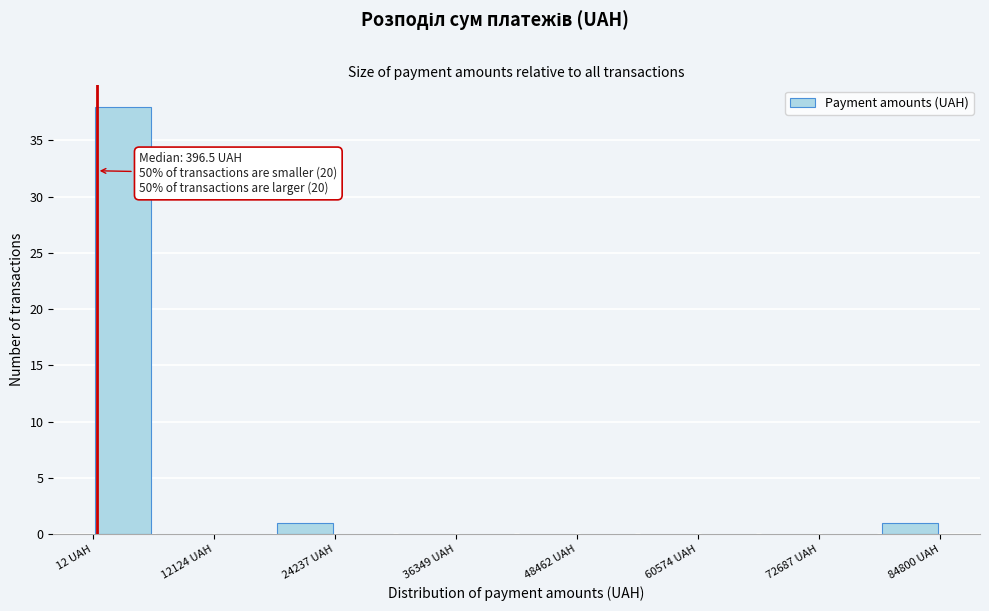

Around what value on the x-axis is the tallest bar? Give the approximate position of its centre, as read against the axis.

4000